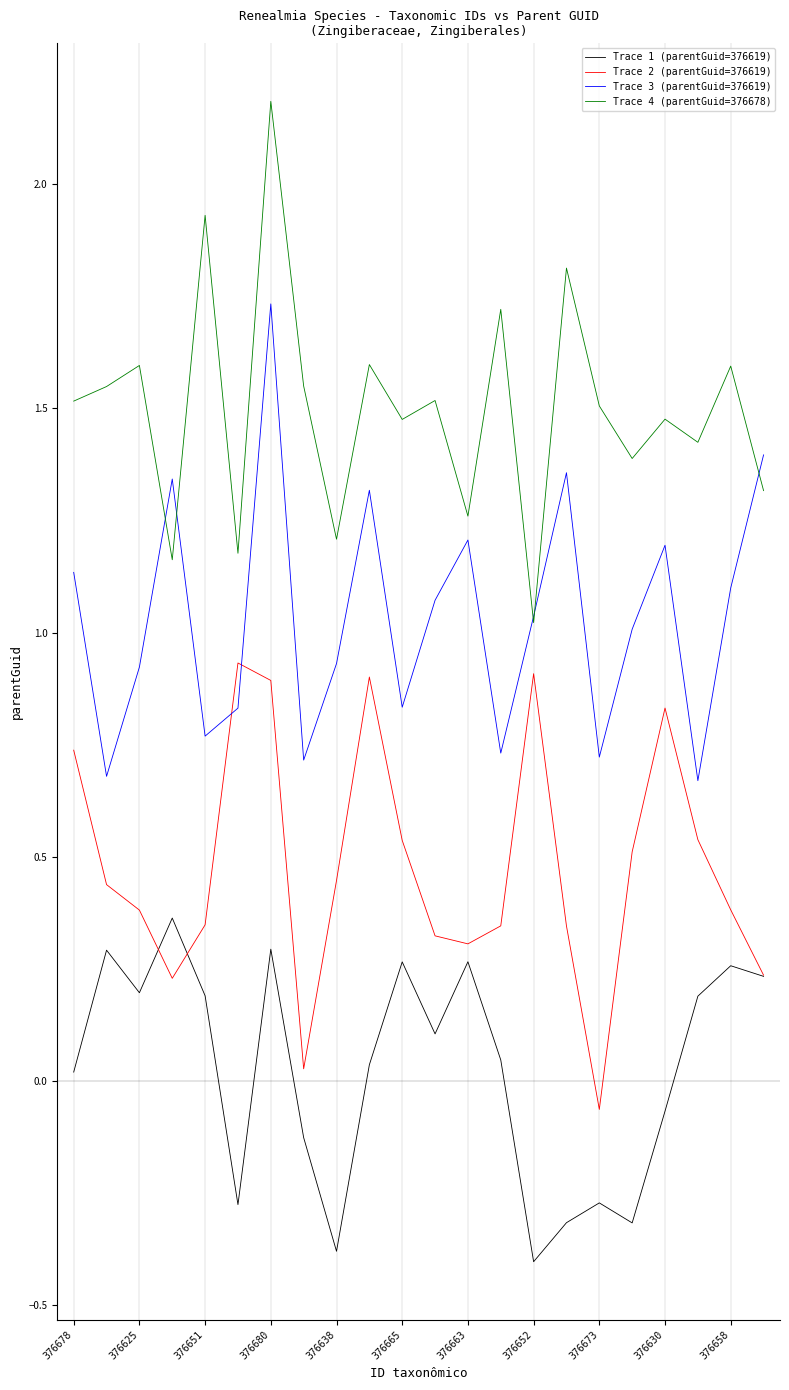

True or false: Trace 3 (parentGuid=376619) has more than 0 interior local peaks.

True